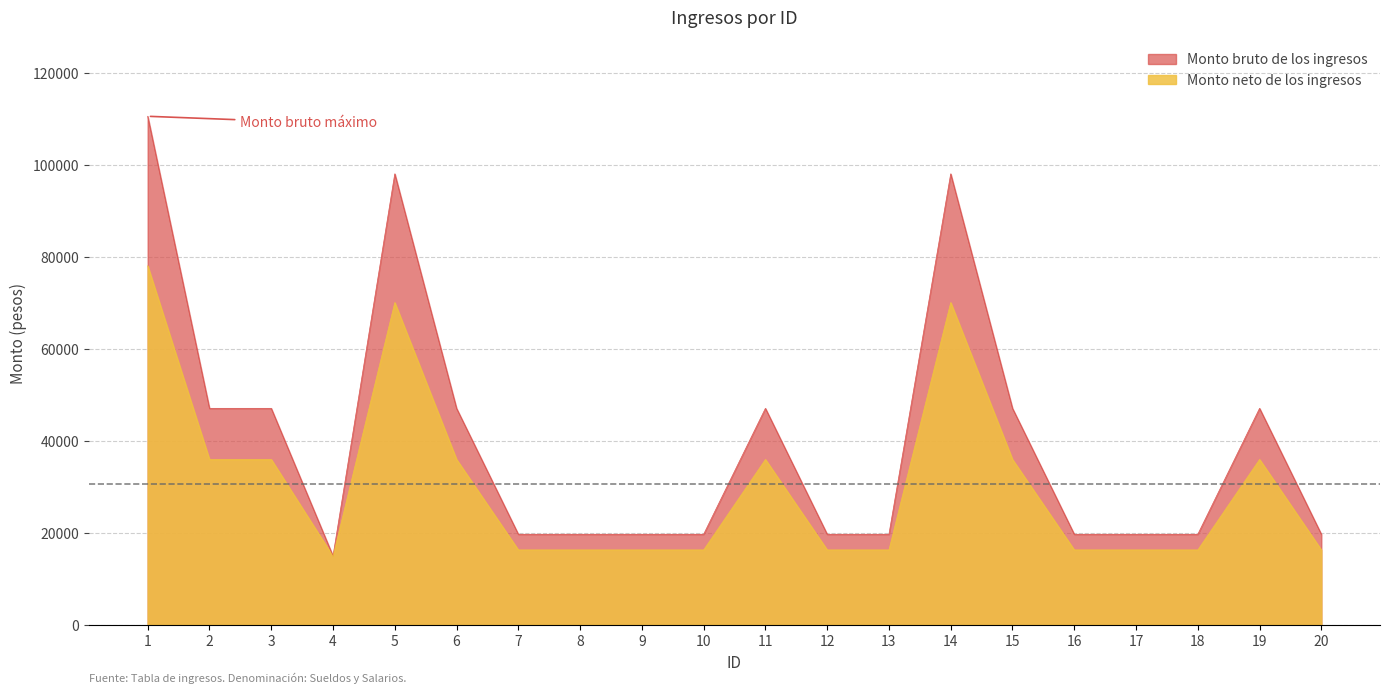

Reading right to left, what are all the values shown in this chart?

Monto bruto de los ingresos: 19704.0	47100.4	19704.0	19704.0	19704.0	47100.4	98122.5	19704.0	19704.0	47100.4	19704.0	19704.0	19704.0	19704.0	47100.4	98122.5	14972.4	47100.4	47100.4	110637.1
Monto neto de los ingresos: 16299.7	35984.6	16299.7	16299.7	16299.7	35984.6	70112.9	16299.7	16299.7	35984.6	16299.7	16299.7	16299.7	16299.7	35984.6	70112.9	14891.4	35984.6	35984.6	78104.4